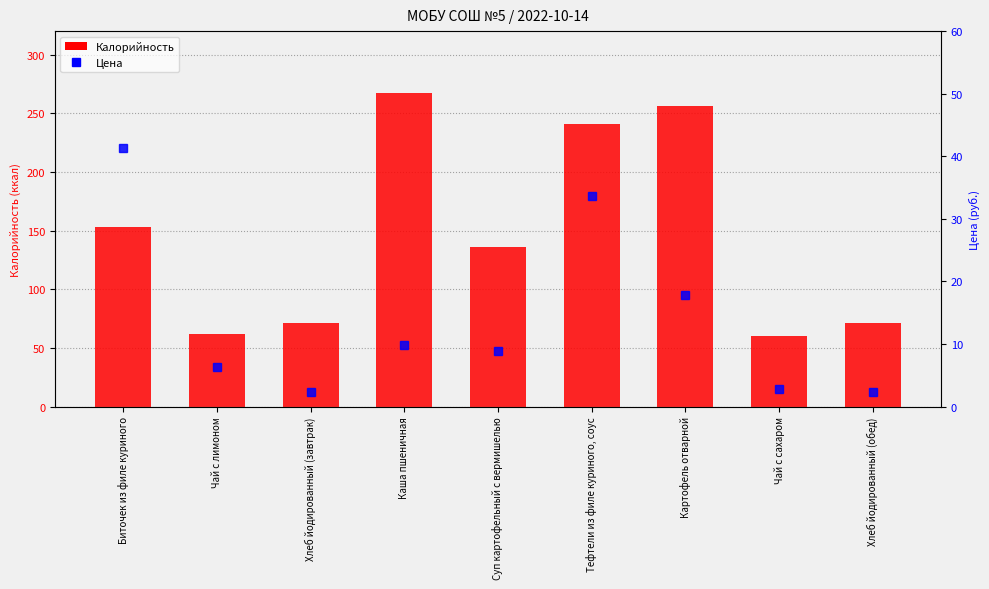

Rank the categories by Калорийность value from lowest to highest.

Чай с сахаром, Чай с лимоном, Хлеб йодированный (завтрак), Хлеб йодированный (обед), Суп картофельный с вермишелью, Биточек из филе куриного, Тефтели из филе куриного, соус, Картофель отварной, Каша пшеничная